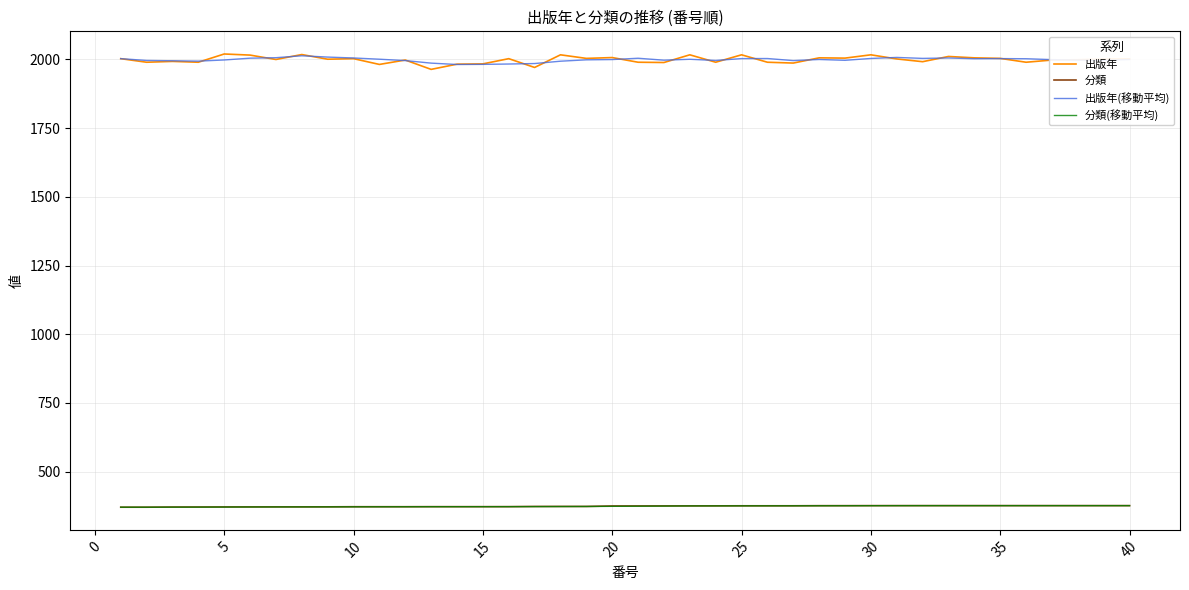

What is the greatest value displayed?

2020.0